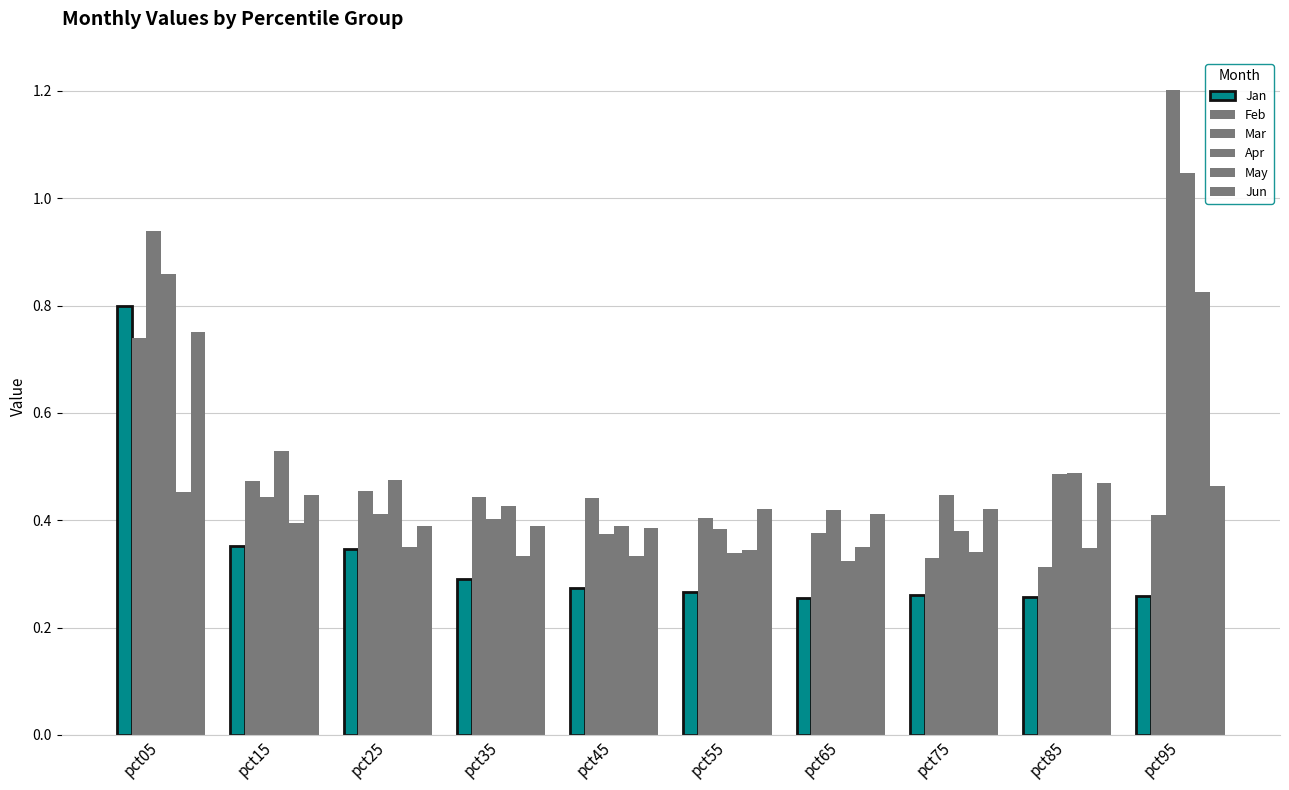

How many bars are there in total?

60